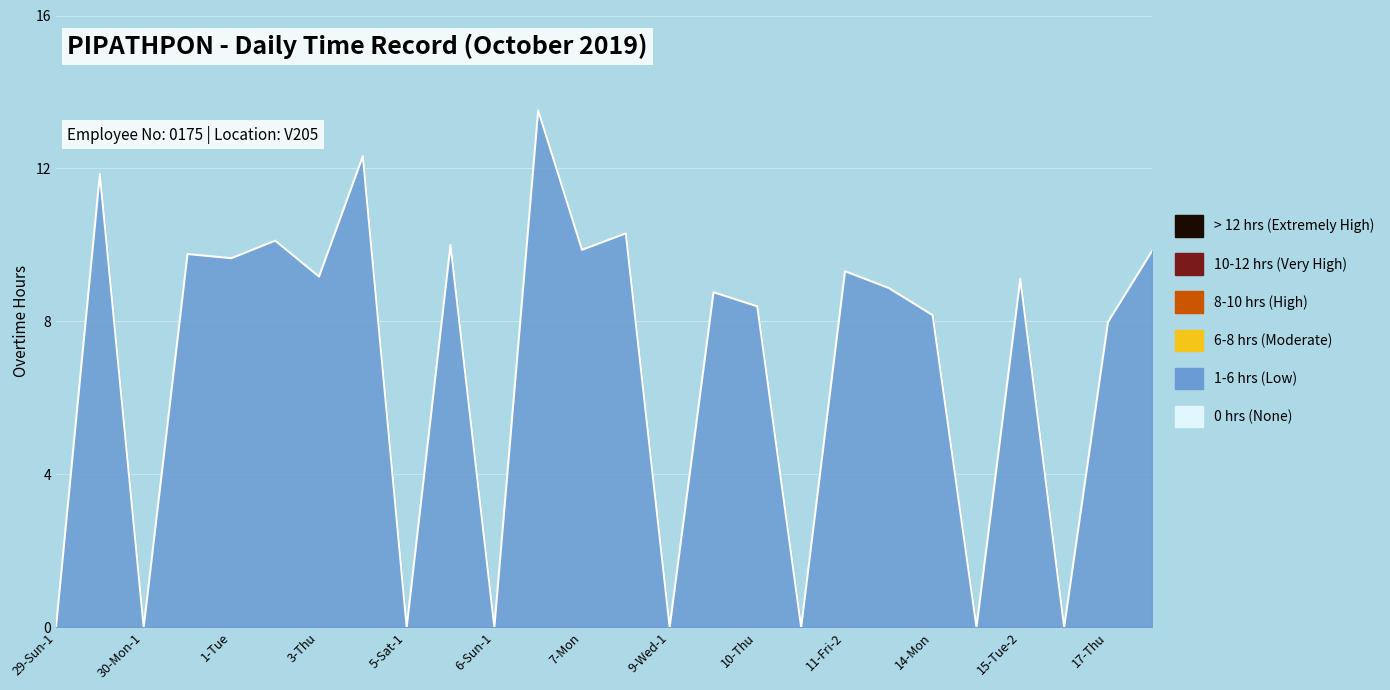

What is the difference between the maximum and minimum values?

13.5